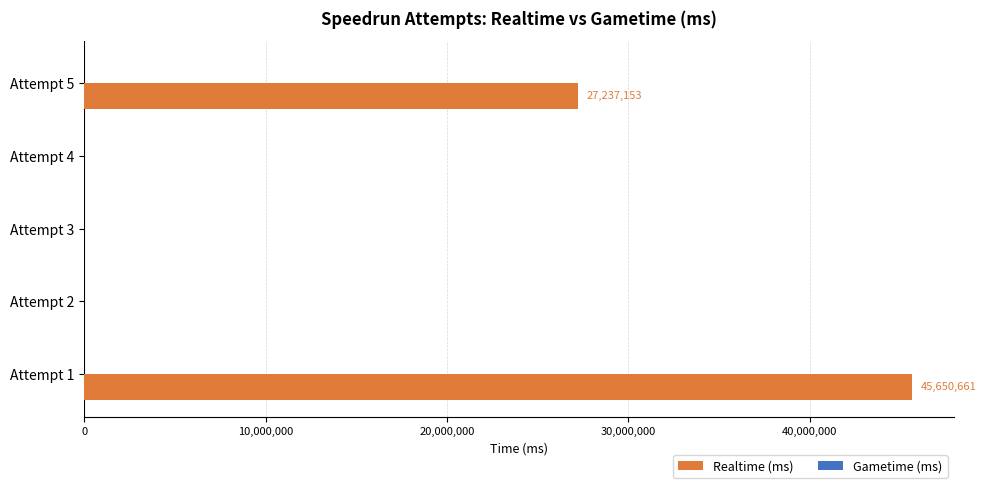

What is the change in value from Attempt 5 to Attempt 2?

-27237153